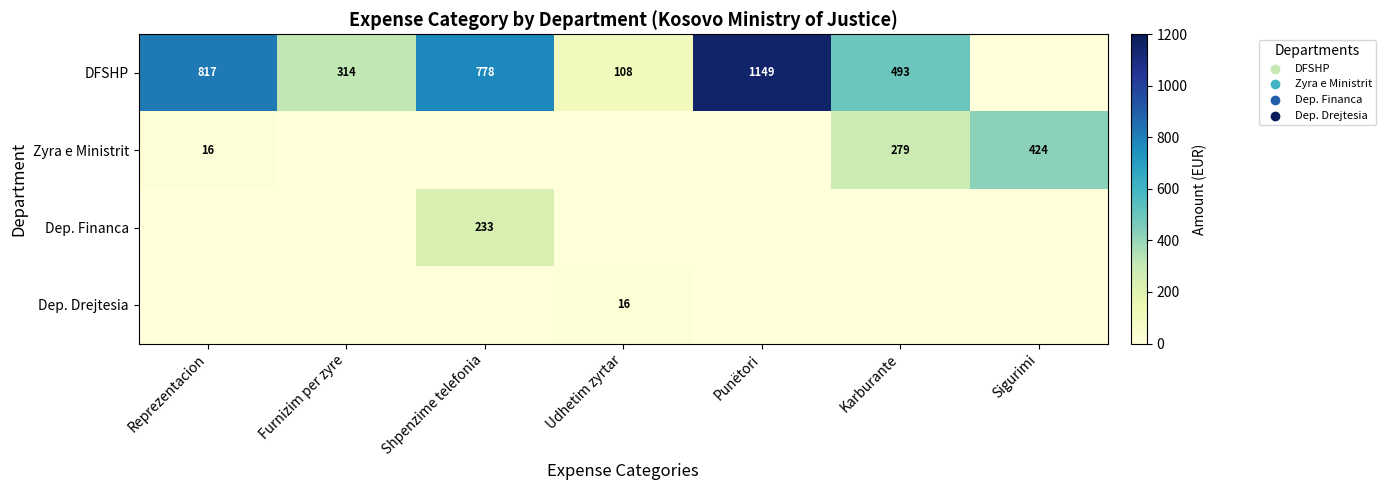

Between Karburante and Sigurimi, which is larger?

Karburante